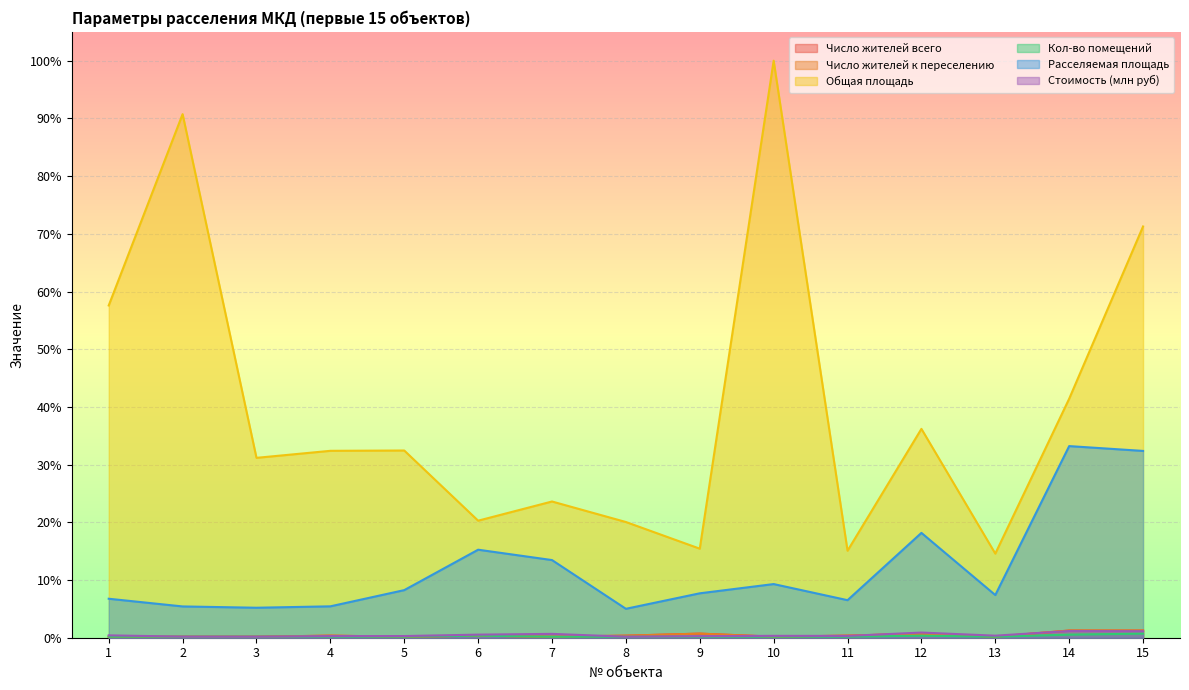

At which label is Число жителей к переселению closest to 0?

1